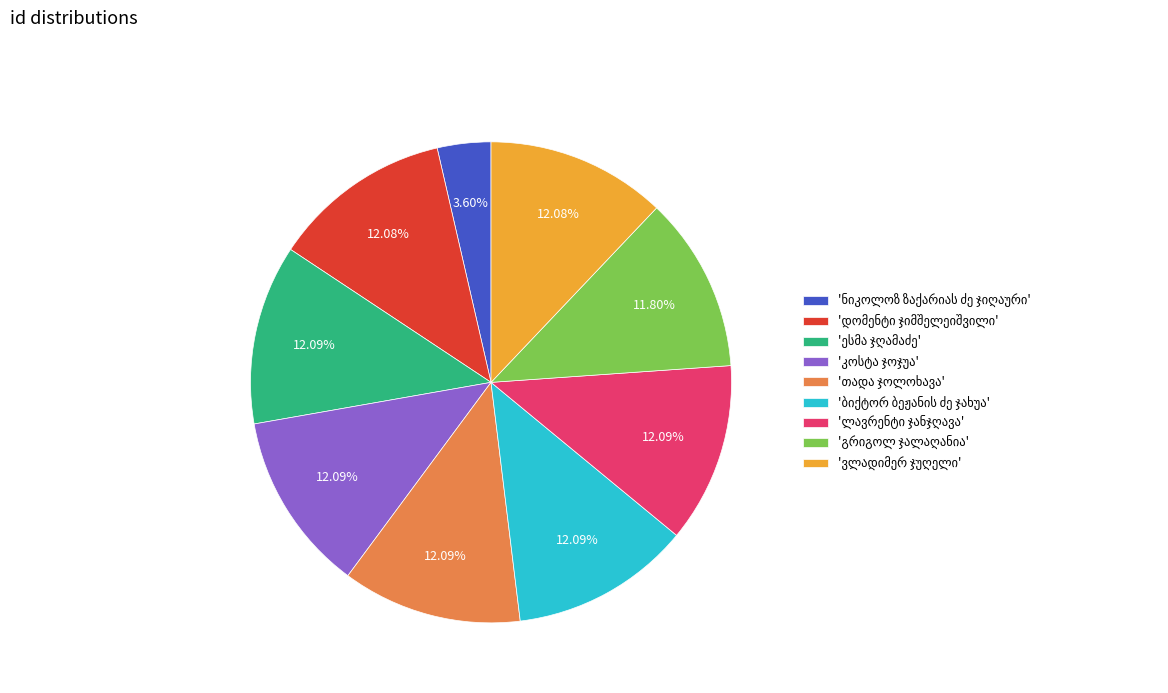

Does any single category account for the majority?

No